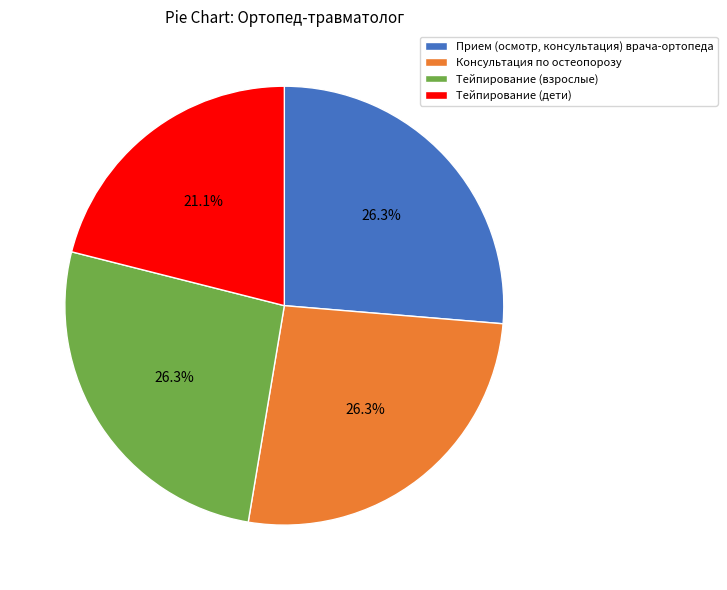

To the nearest percent, what is the combined percentage of Прием (осмотр, консультация) врача-ортопеда and Тейпирование (дети)?

47%